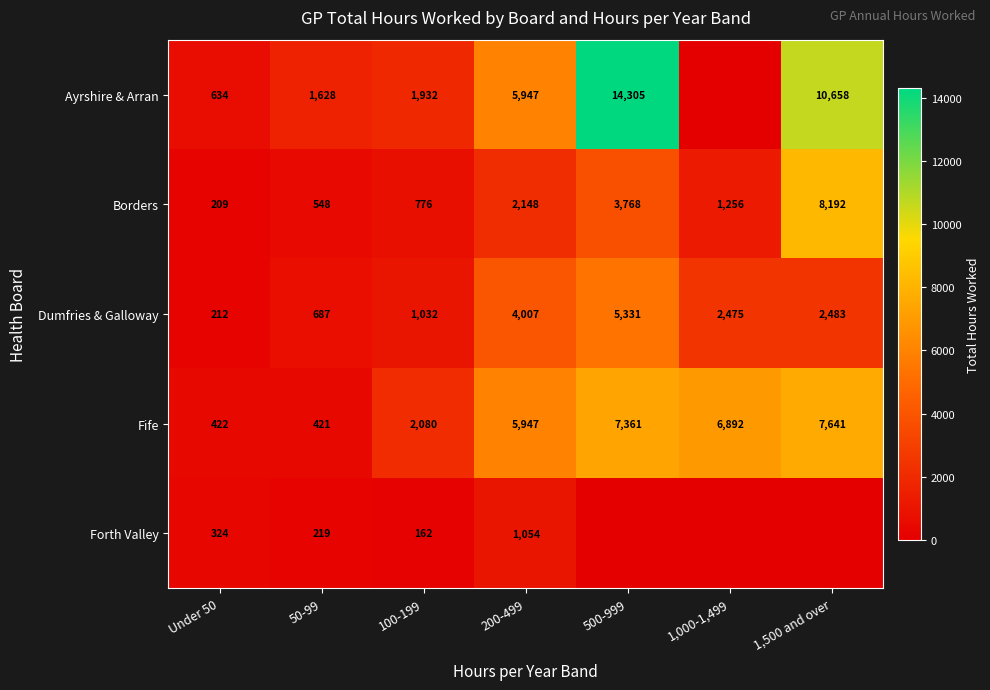

Rank the categories by Fife value from lowest to highest.

50-99, Under 50, 100-199, 200-499, 1,000-1,499, 500-999, 1,500 and over